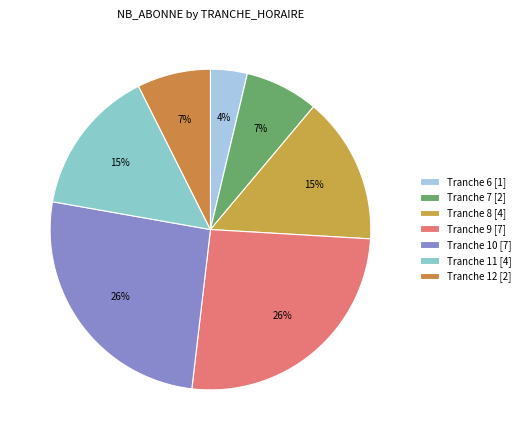

True or false: Tranche 8 accounts for 25% of the total.

False